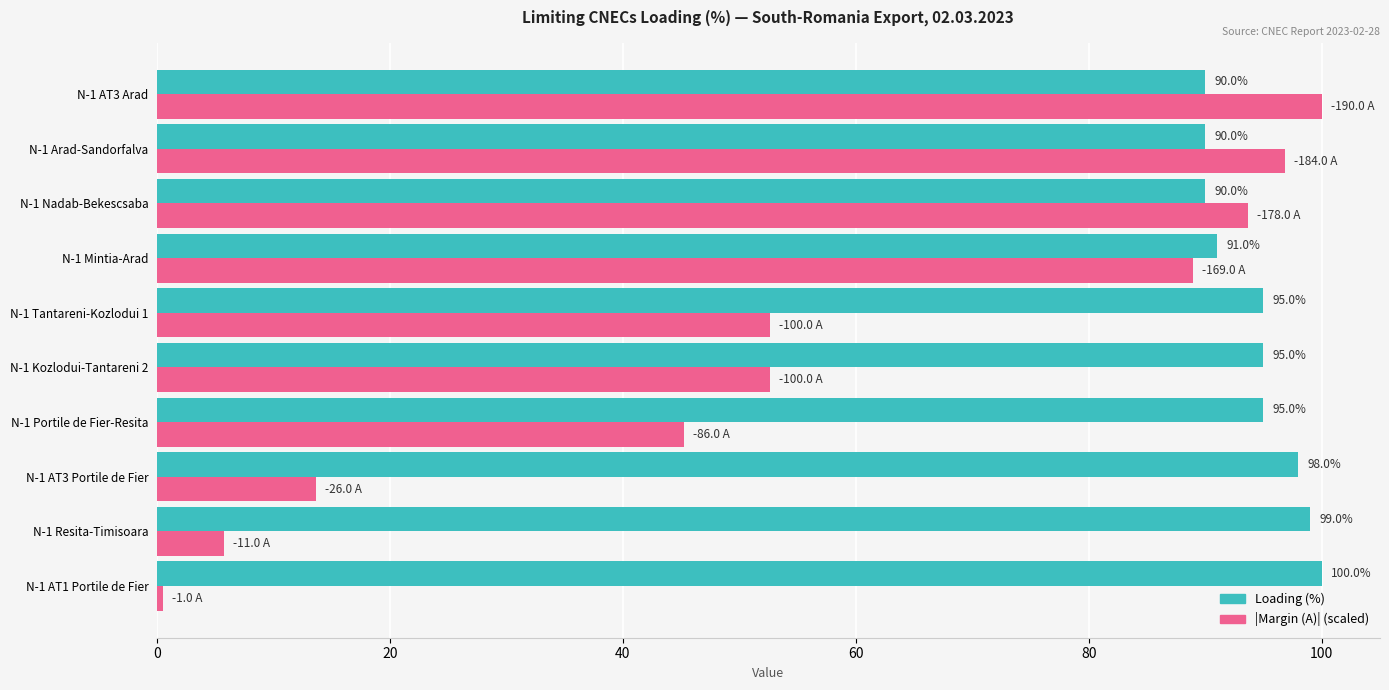

What is the sum of all Loading (%) values?

943.0